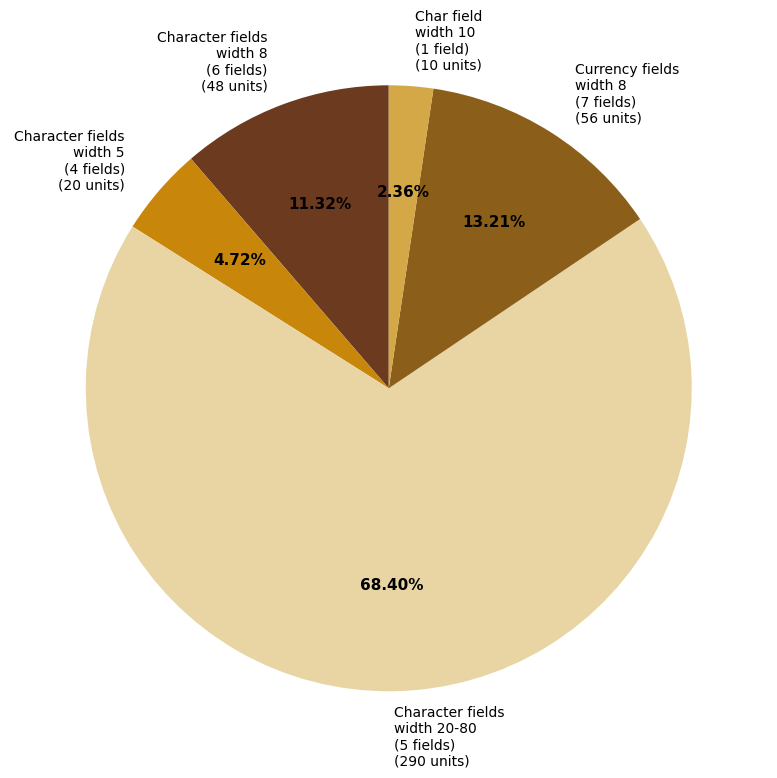

How many segments does this pie chart have?

5